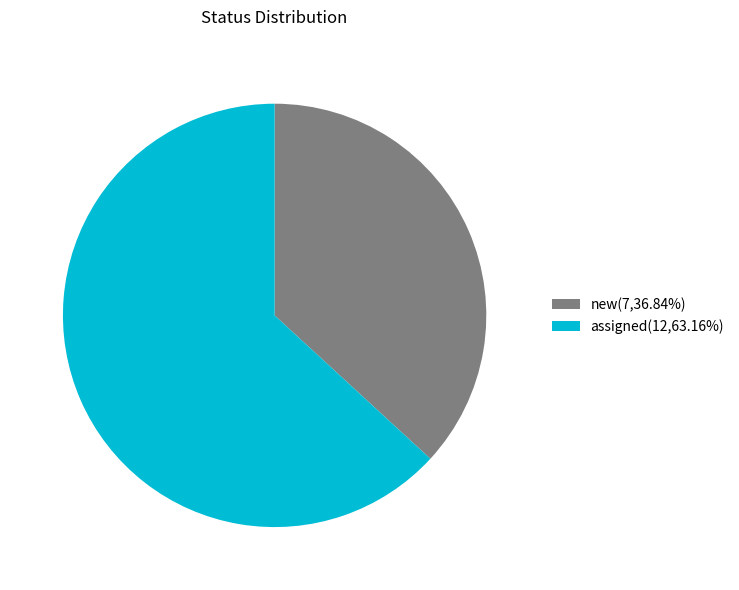

How many slices are in this pie chart?

2